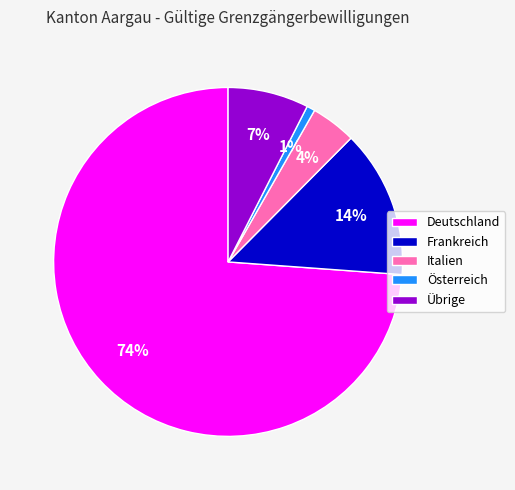

Which has a higher value, Italien or Deutschland?

Deutschland